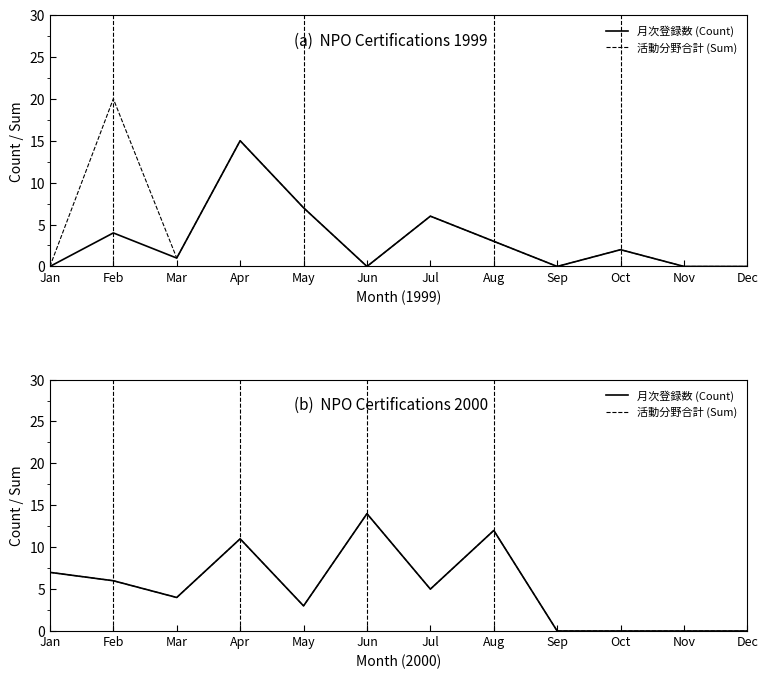

True or false: 月次登録数 (Count) and 活動分野合計 (Sum) cross at least once.

False